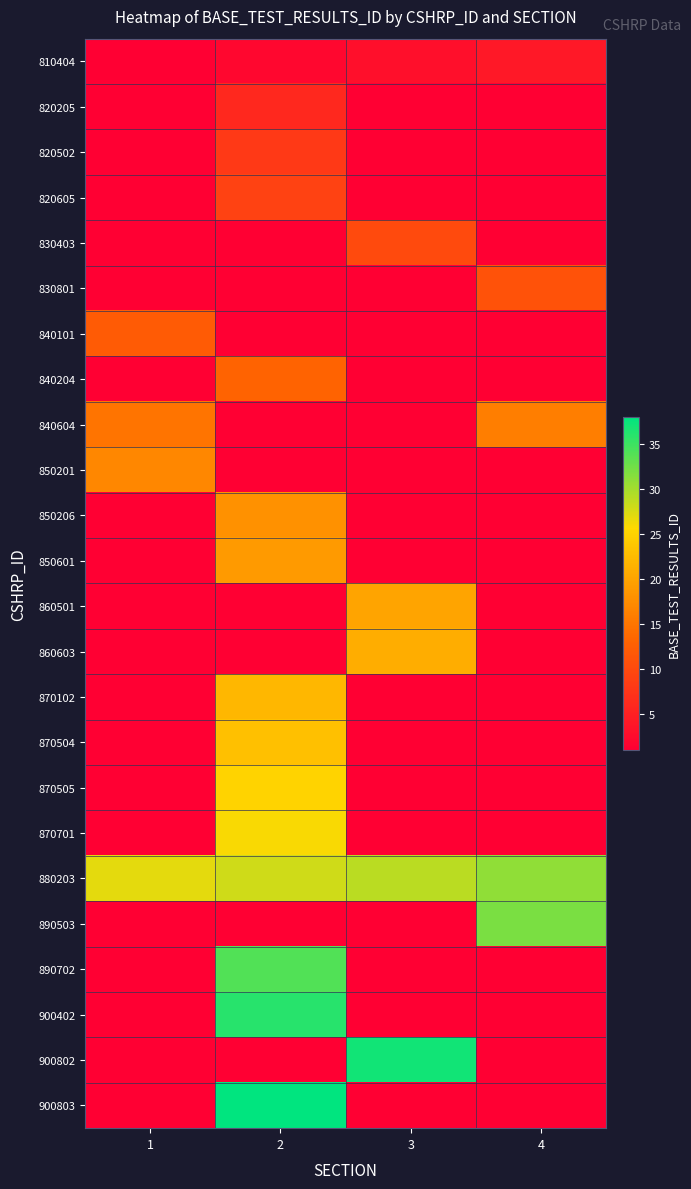

At which category does the chart reach its peak across all series?

2